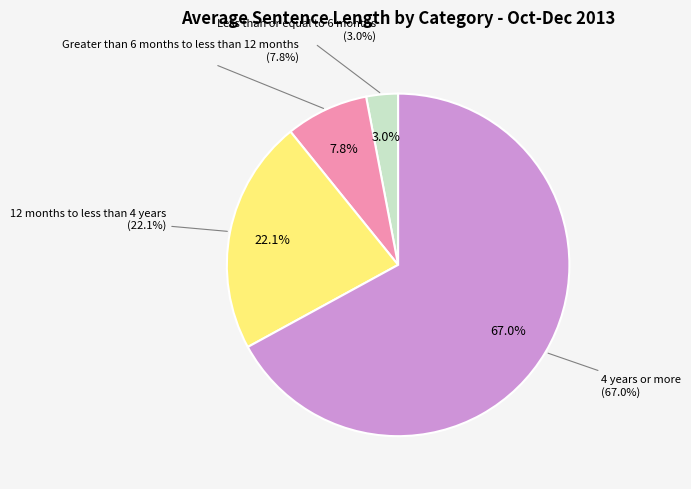

To the nearest percent, what is the combined percentage of 4 years or more and Less than or equal to 6 months?

70%